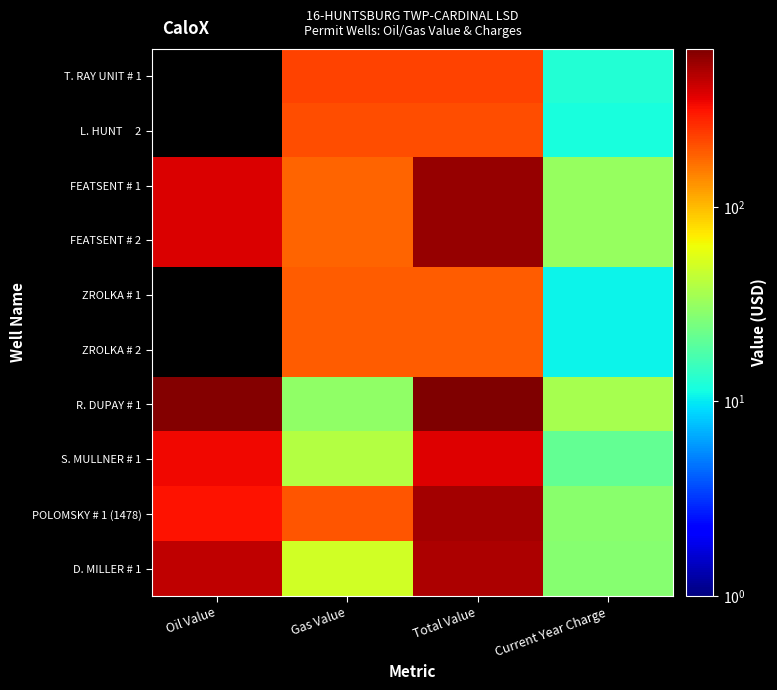

What is the total value across all series at Total Value?

4010.0